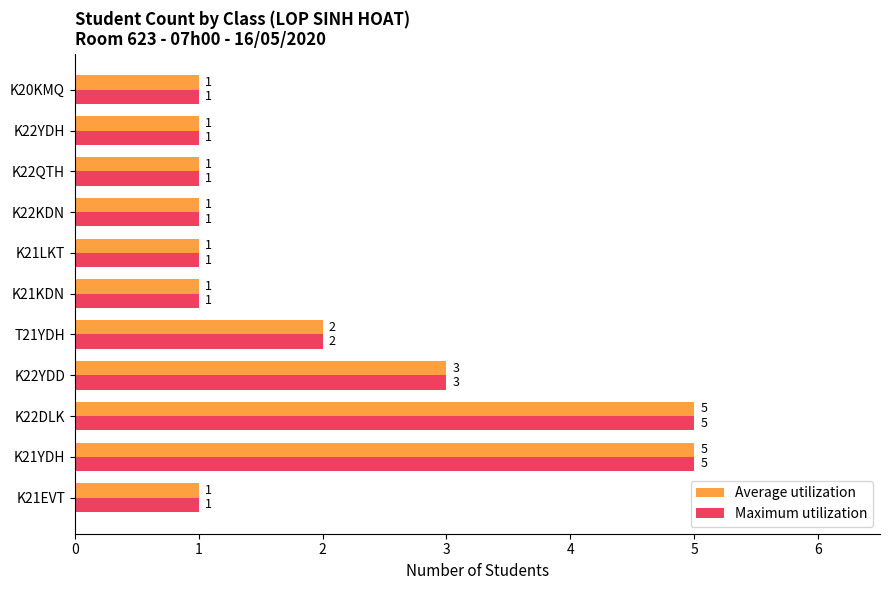

Where is Average utilization nearest to the value 3?

K22YDD